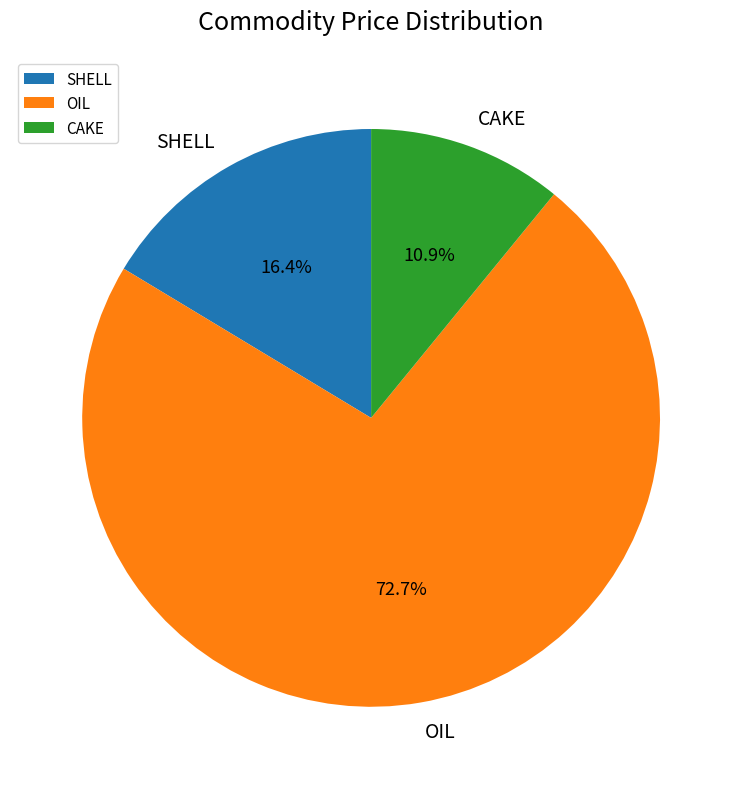

The OIL slice represents 87% of the pie. True or false?

False